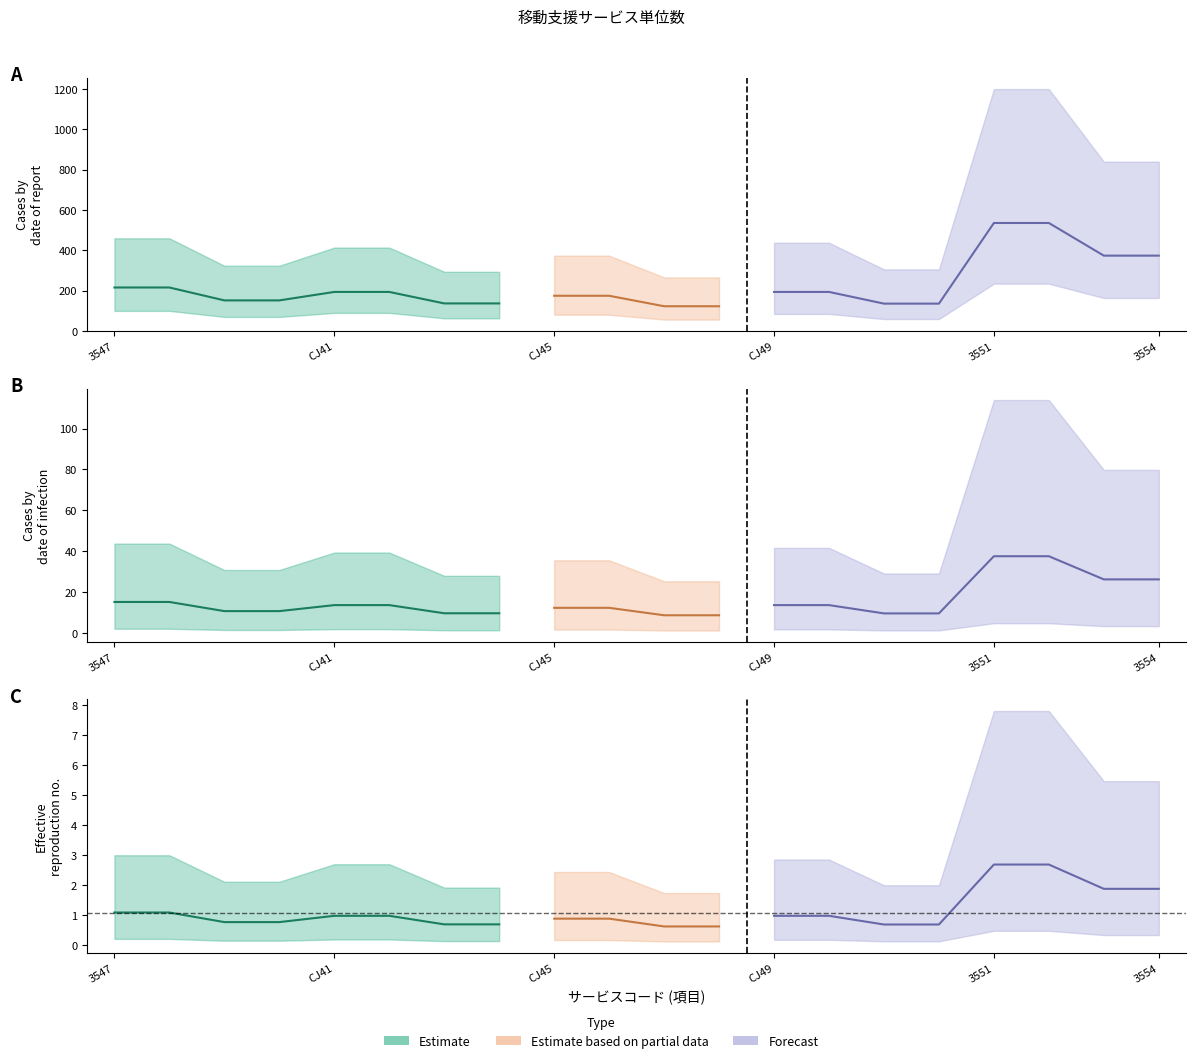

True or false: Forecast and Estimate based on partial data intersect in this chart.

False